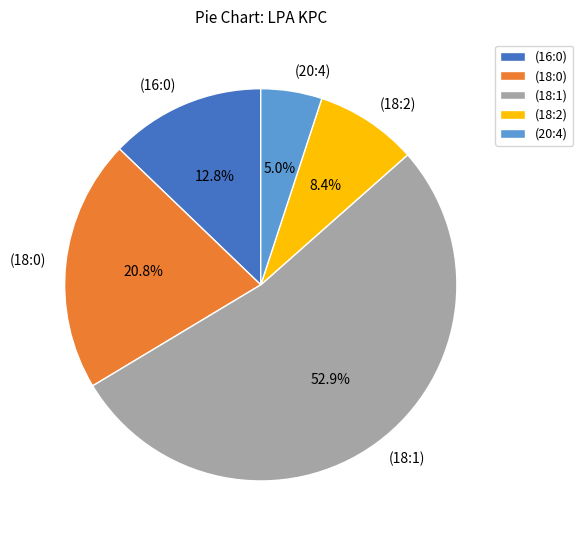

Does (18:0) represent more than half of the total?

No